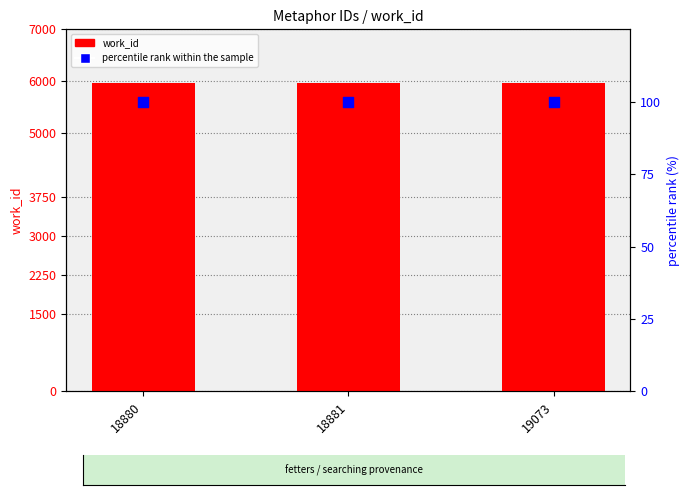

Which series has the largest total across all categories?

work_id